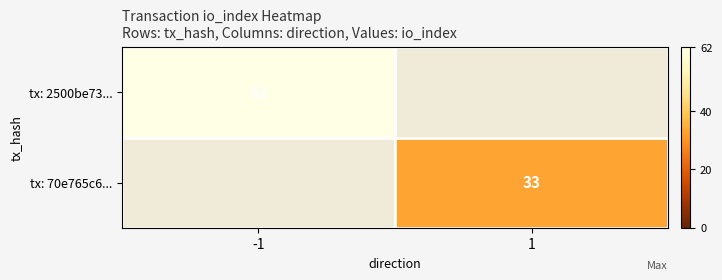

List the series in order of their overall mean, highest first.

tx: 2500be73..., tx: 70e765c6...